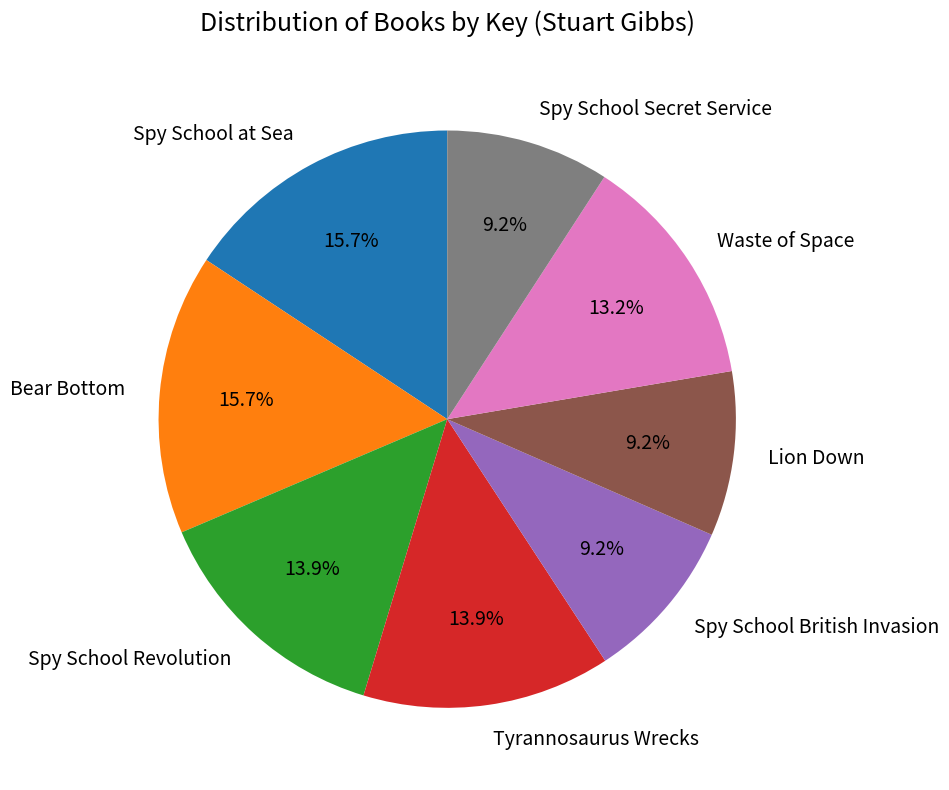

What percentage is NOT represented by Spy School Secret Service?

90.8%